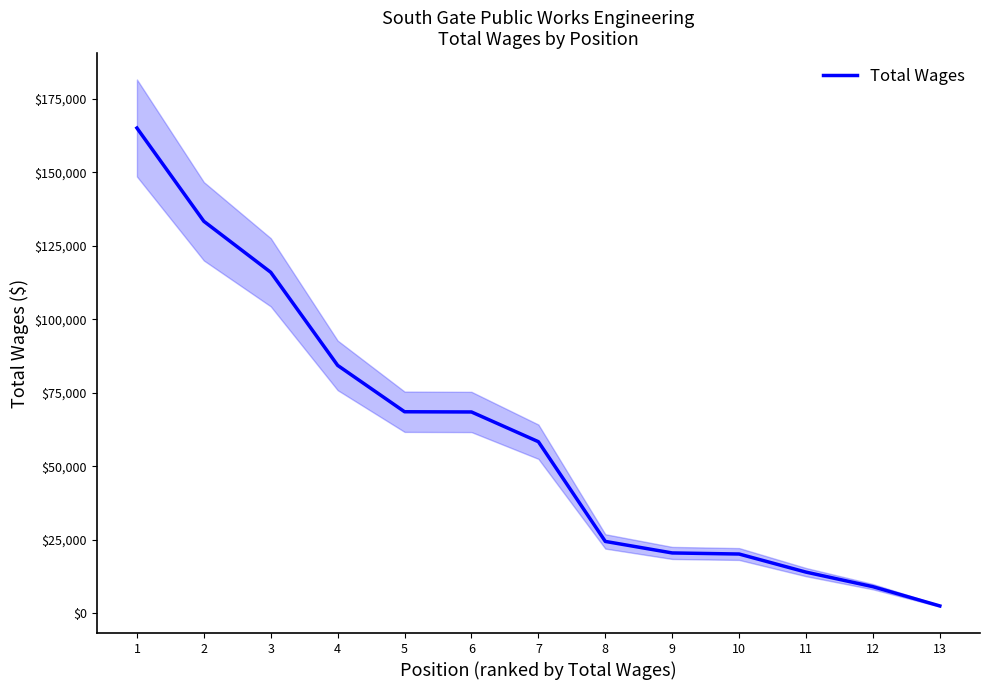

What is the ratio of the value at 12 to the value at 4?

0.1